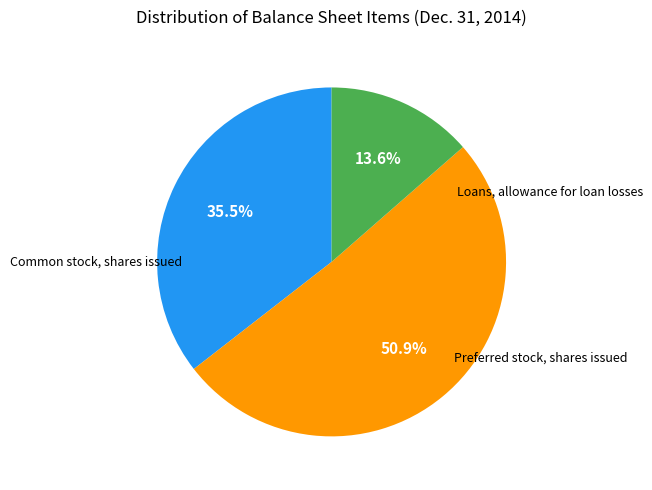

Is there any slice that represents more than half of the pie?

Yes